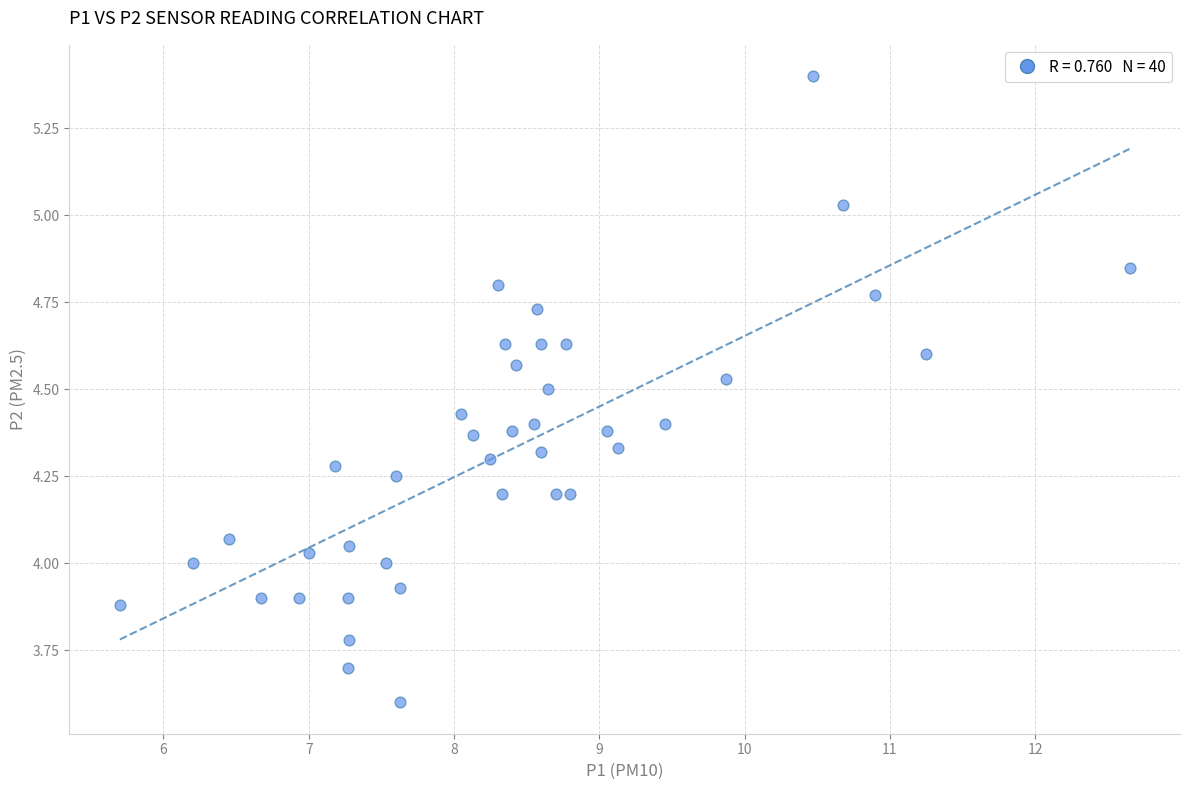

What is the range of Y values (max minus min)?

1.8